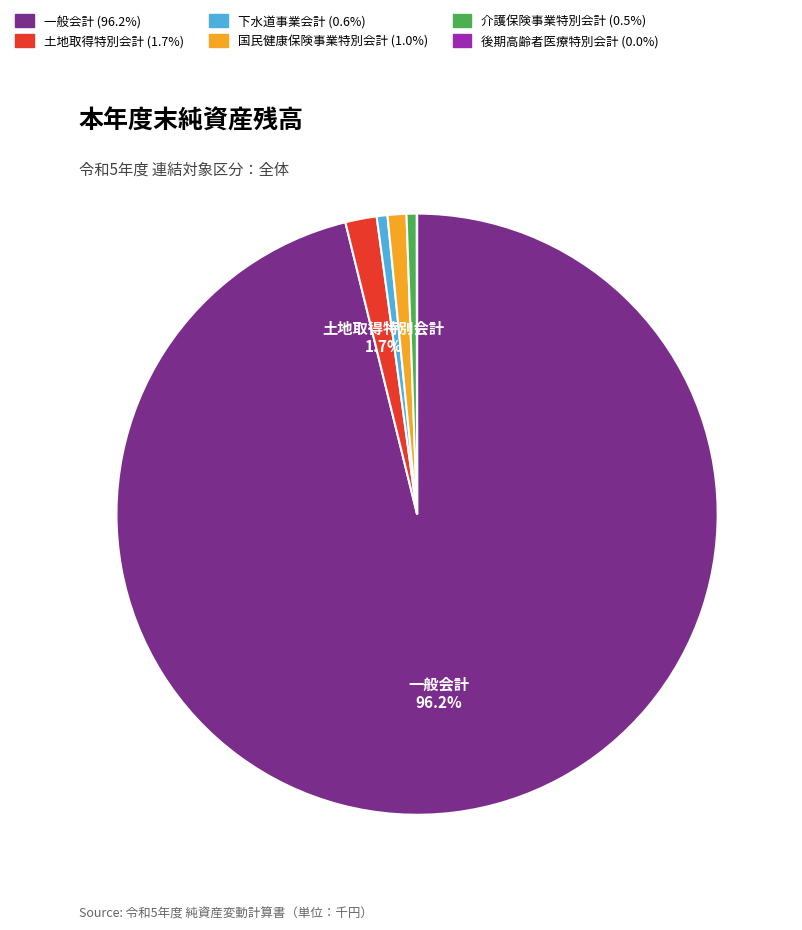

Which slice is the largest?

一般会計